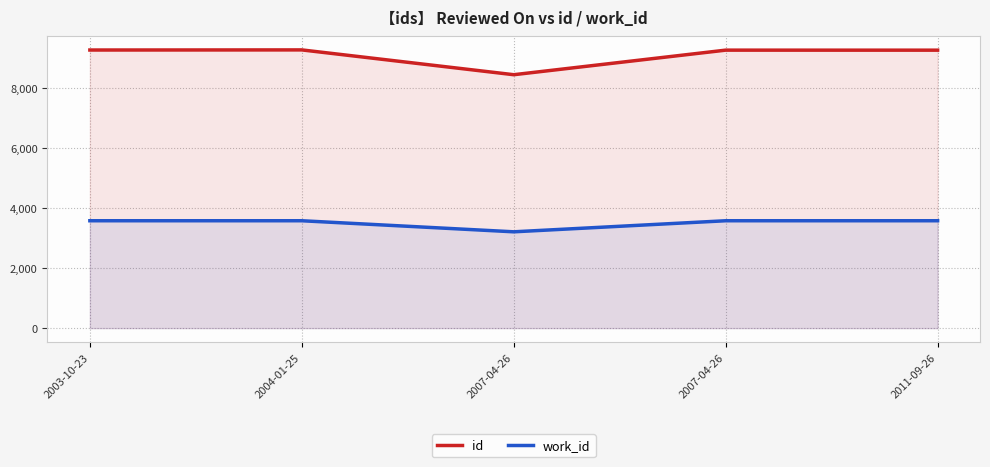

How many lines are shown in the chart?

2